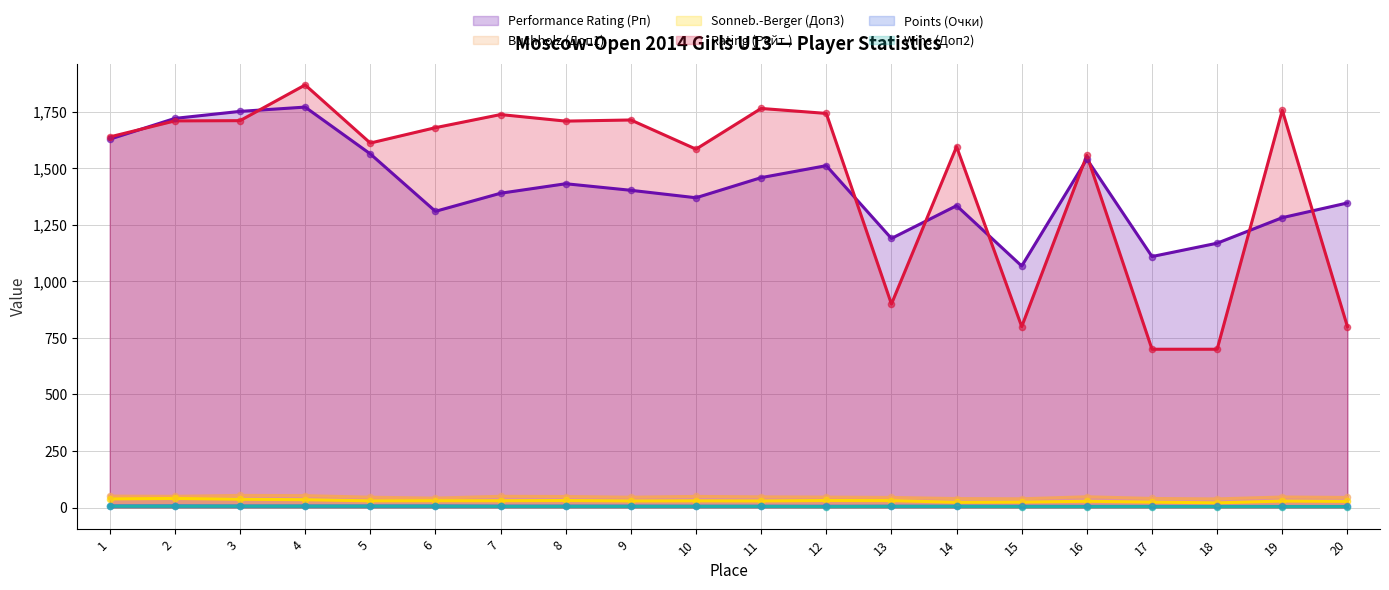

Is the value of Performance Rating (Рп) at 2 greater than the value of Wins (Доп2) at 1?

Yes